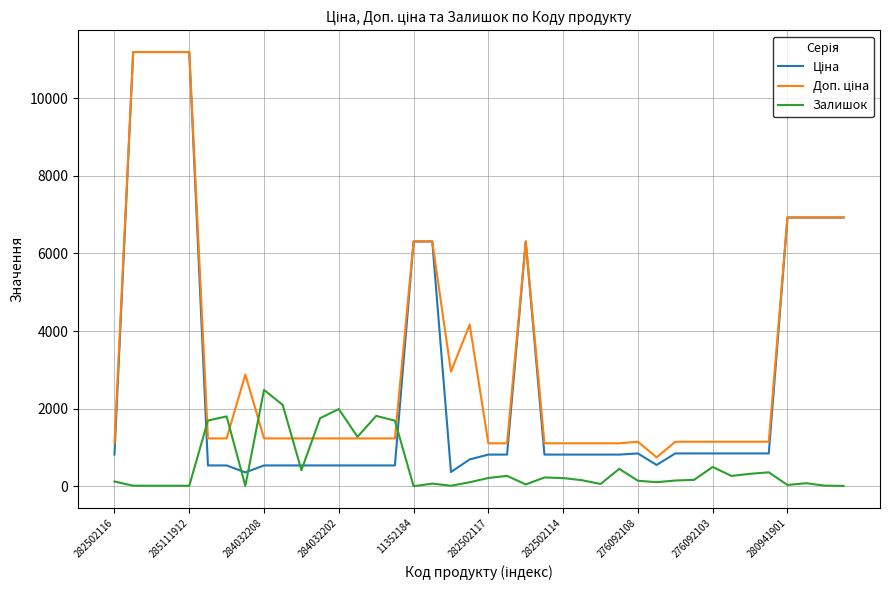

Does the chart display data point markers on the line(s)?

No